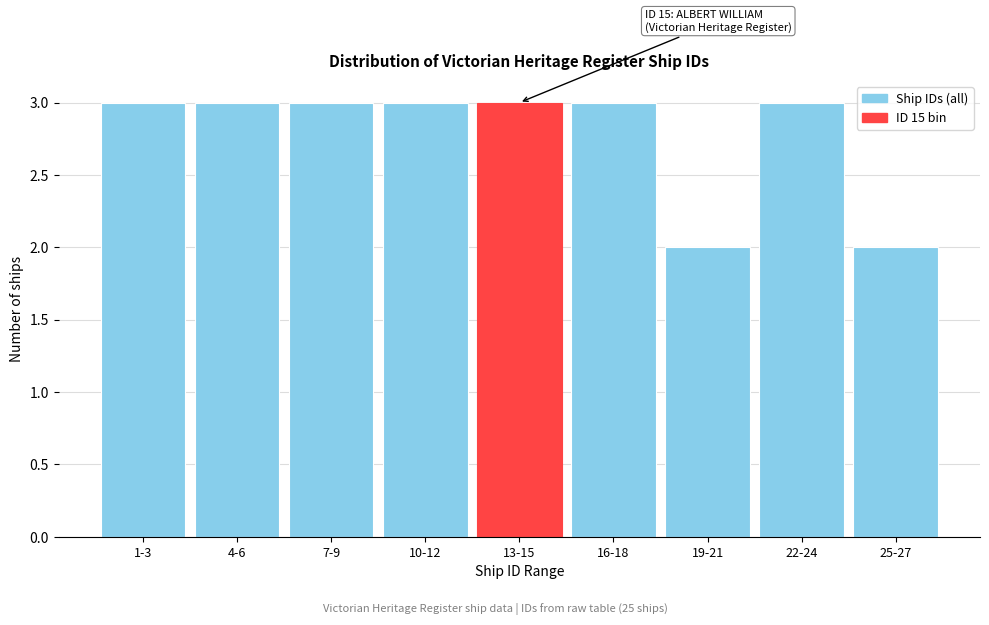

Reading left to right, extract all data points from this chart.

1-3=3	4-6=3	7-9=3	10-12=3	13-15=3	16-18=3	19-21=2	22-24=3	25-27=2